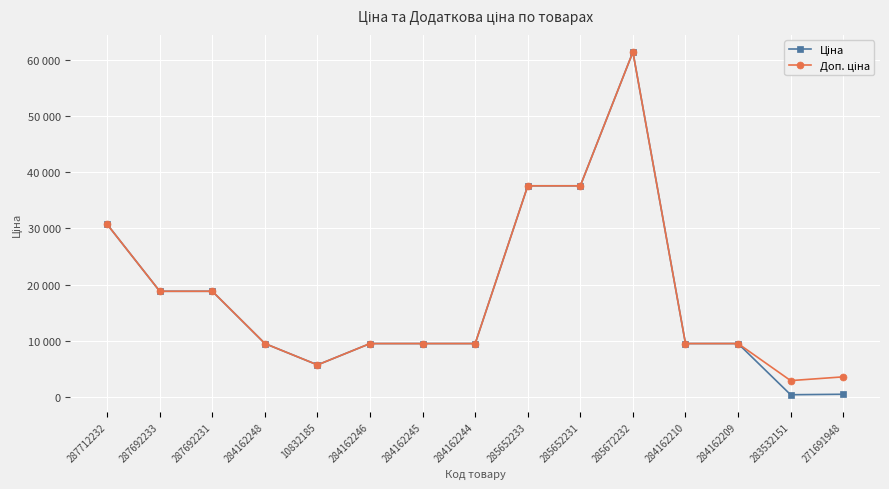

At which category is the sum across all series the highest?

285672232